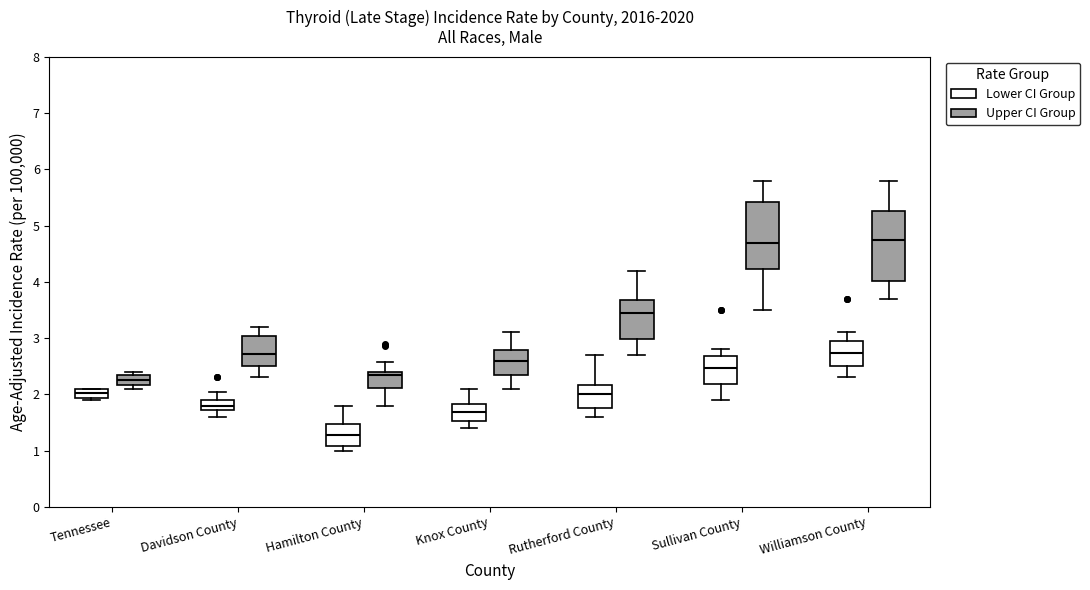

Where does the median line of the box for Knox County (Upper CI Group) sit on the y-axis? The values are not printed on the chart, so give them approximately, as read against the axis.

2.6